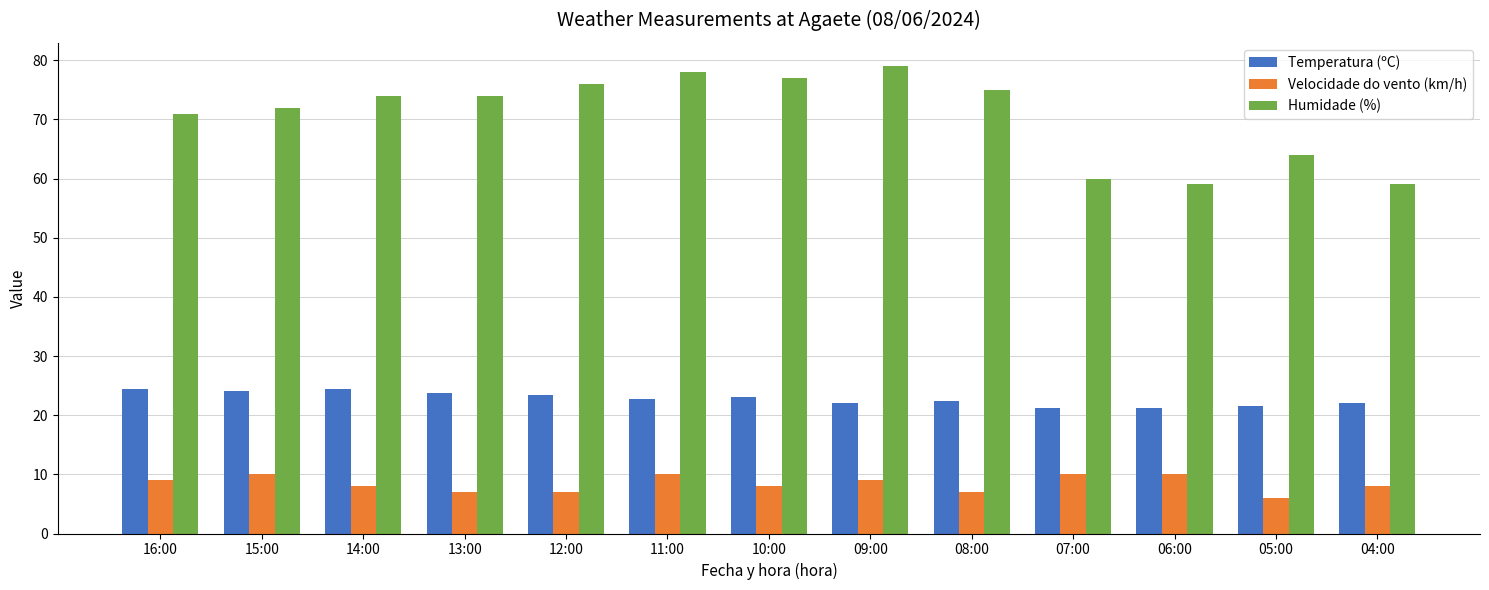

Read the Humidade (%) value at 14:00.

74.0